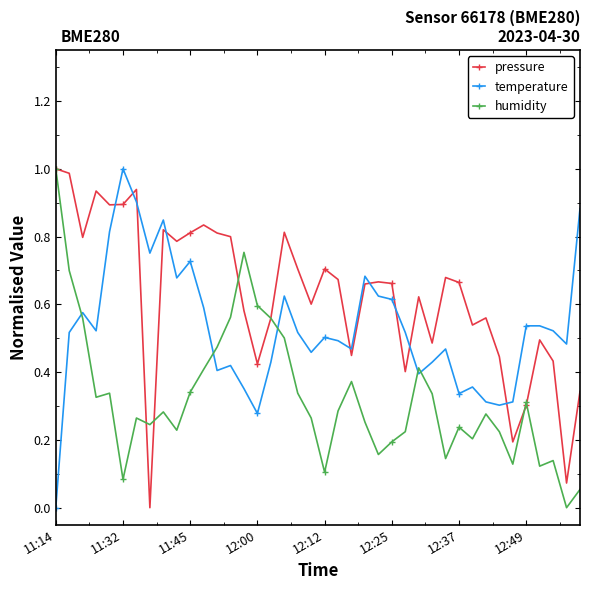

True or false: temperature has more than 0 points higher than both neighbors.

True